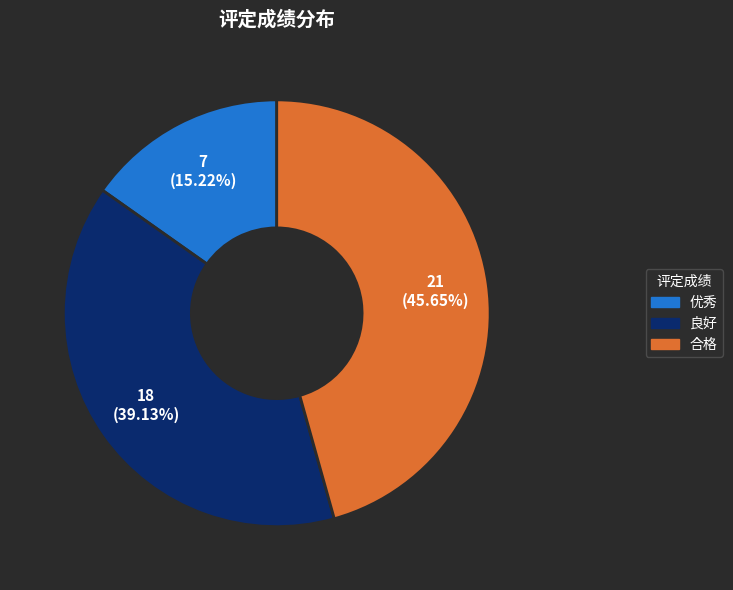

Which slice is the smallest?

优秀